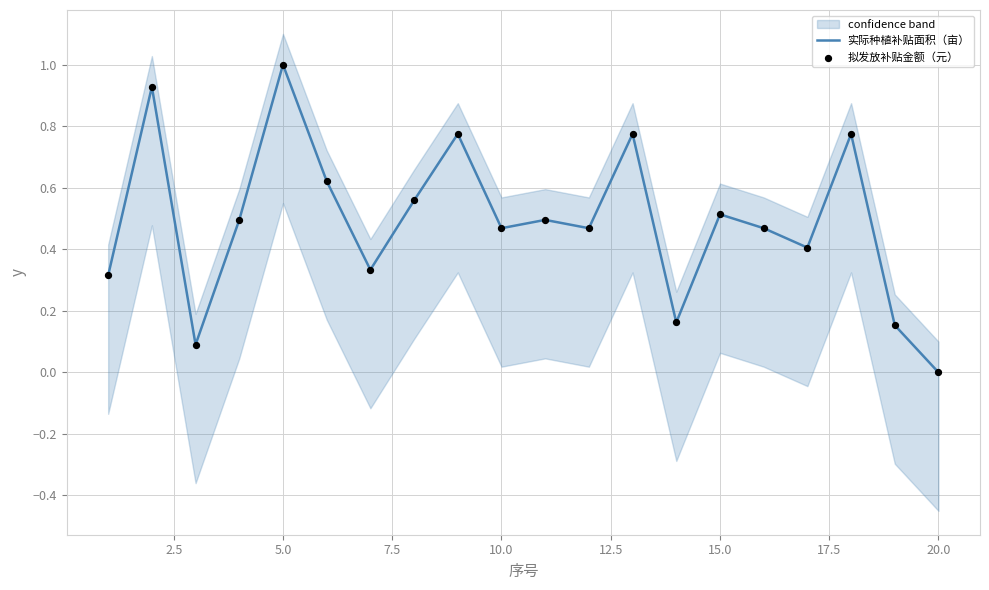

Which category has the highest value in the 实际种植补贴面积（亩） series?

5.0